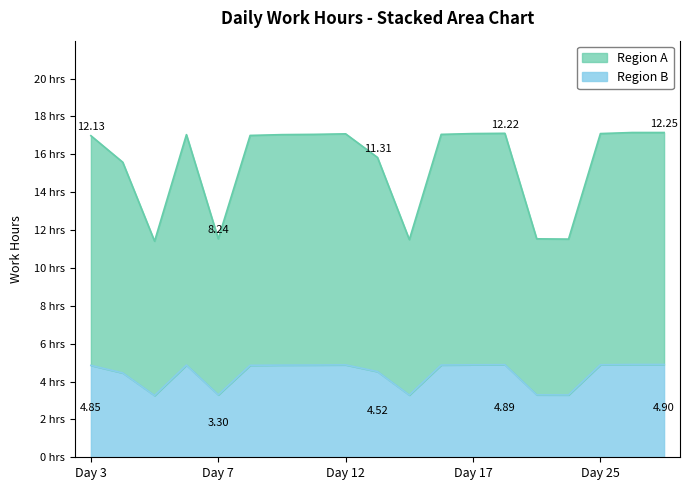

True or false: the data shows 4.9 at Day 27.

True